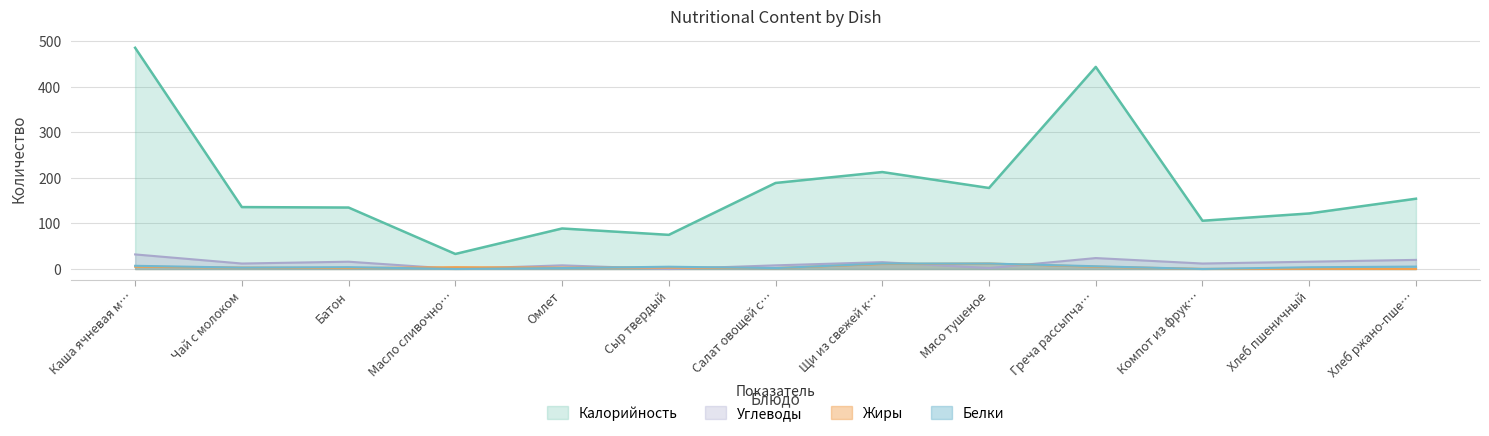

True or false: Углеводы has a value of 0.1 at Масло сливочно….

True